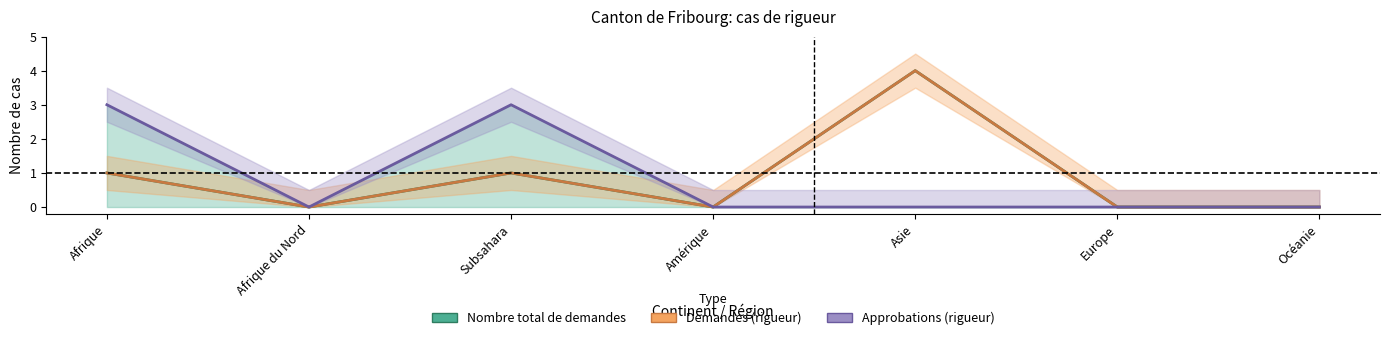

Does the chart have visible grid lines?

No